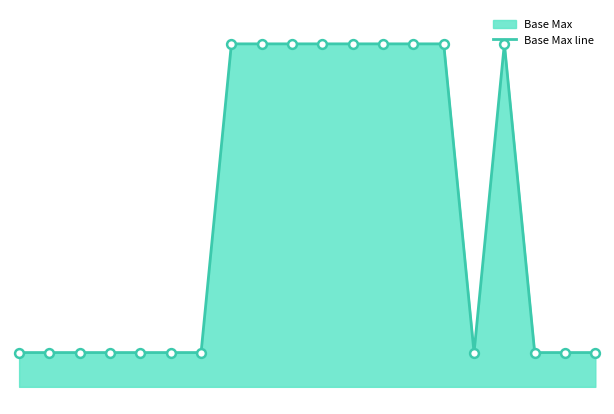

What is the change in value from 2 to 16?

+9